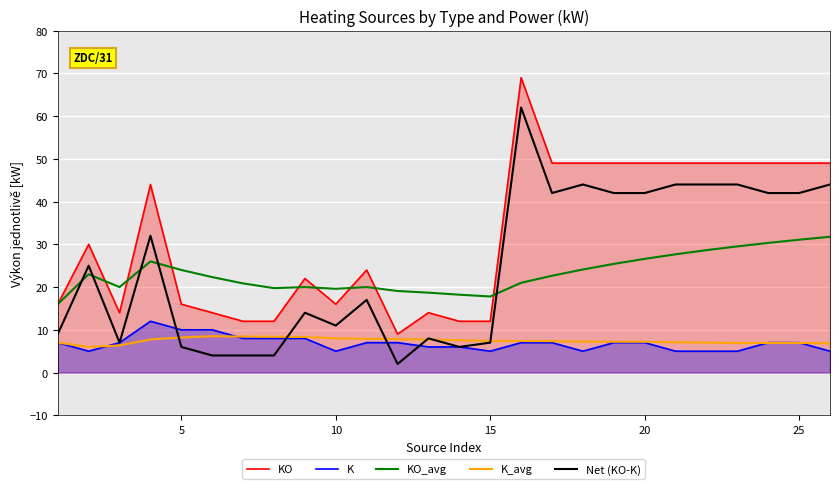

What is the maximum value shown in the chart?

69.0